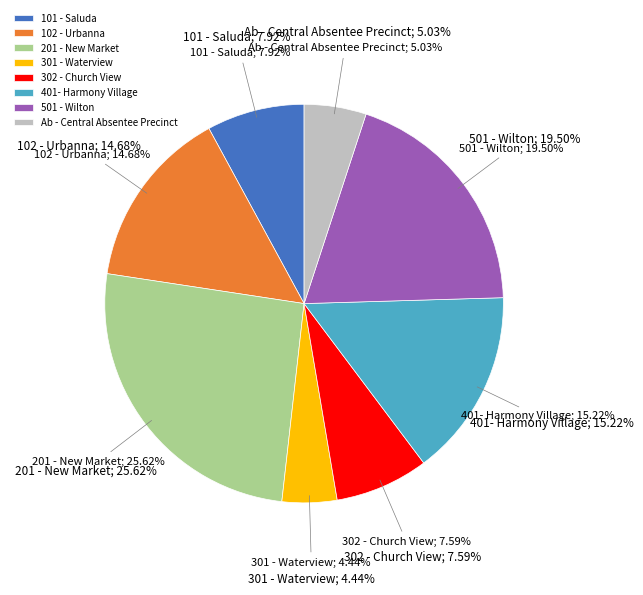

What percentage is the 501 - Wilton slice, to the nearest percent?

19%